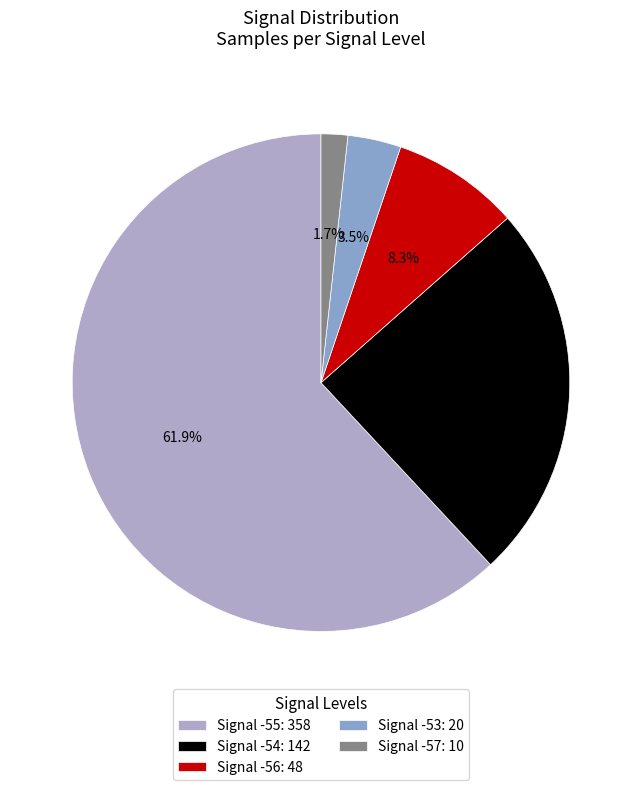

To the nearest percent, what is the average slice percentage?

20%